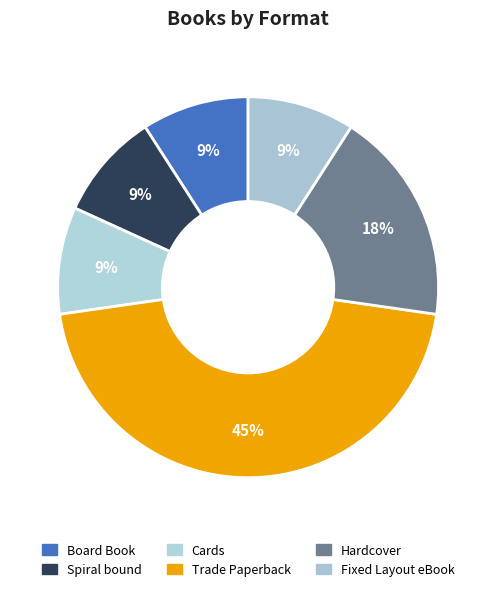

To the nearest percent, what percentage of the pie is Spiral bound?

9%